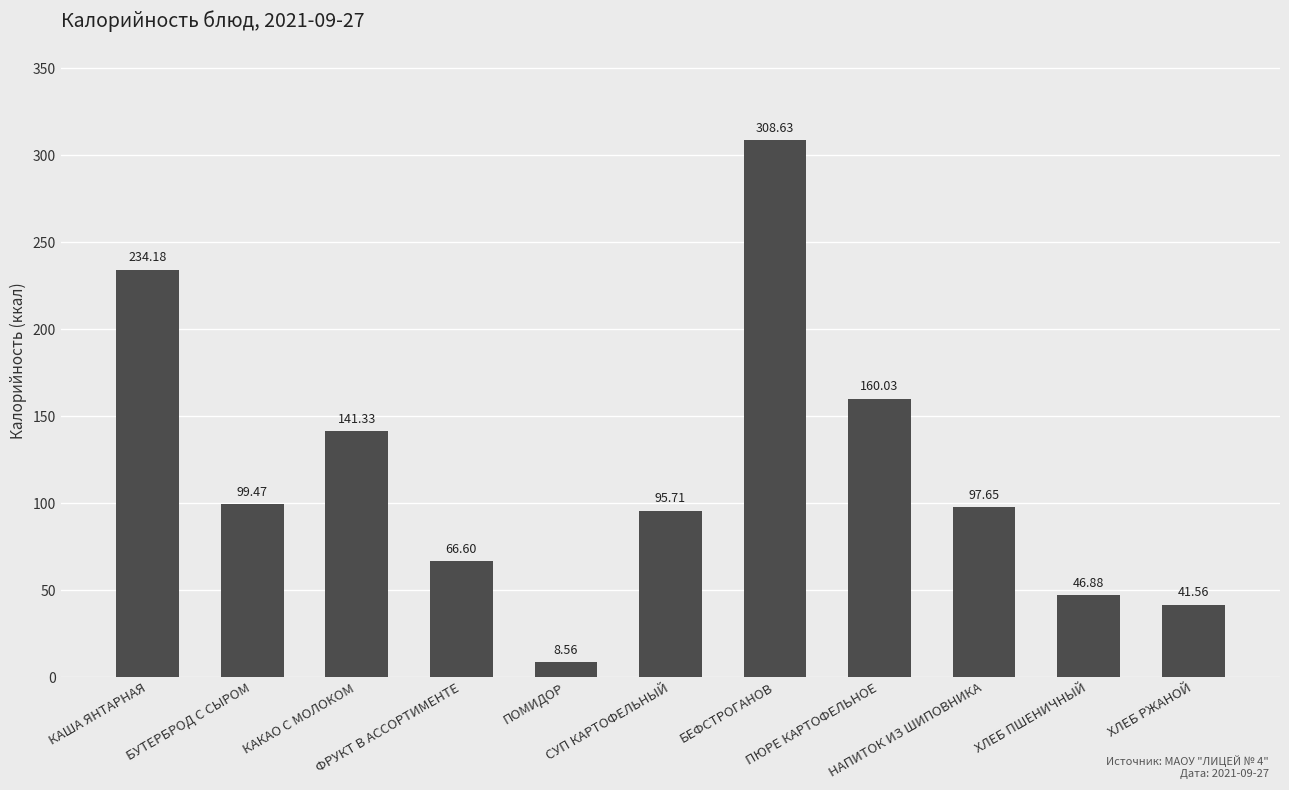

What is the label of the 9th bar from the right?

КАКАО С МОЛОКОМ